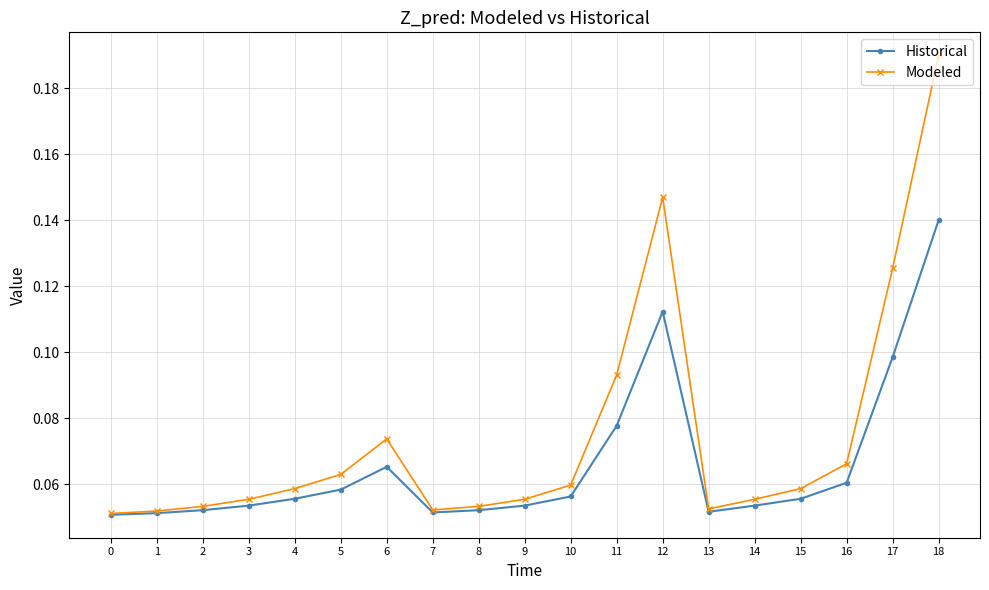

At 17, list the series in order from largest to smallest.

Modeled, Historical